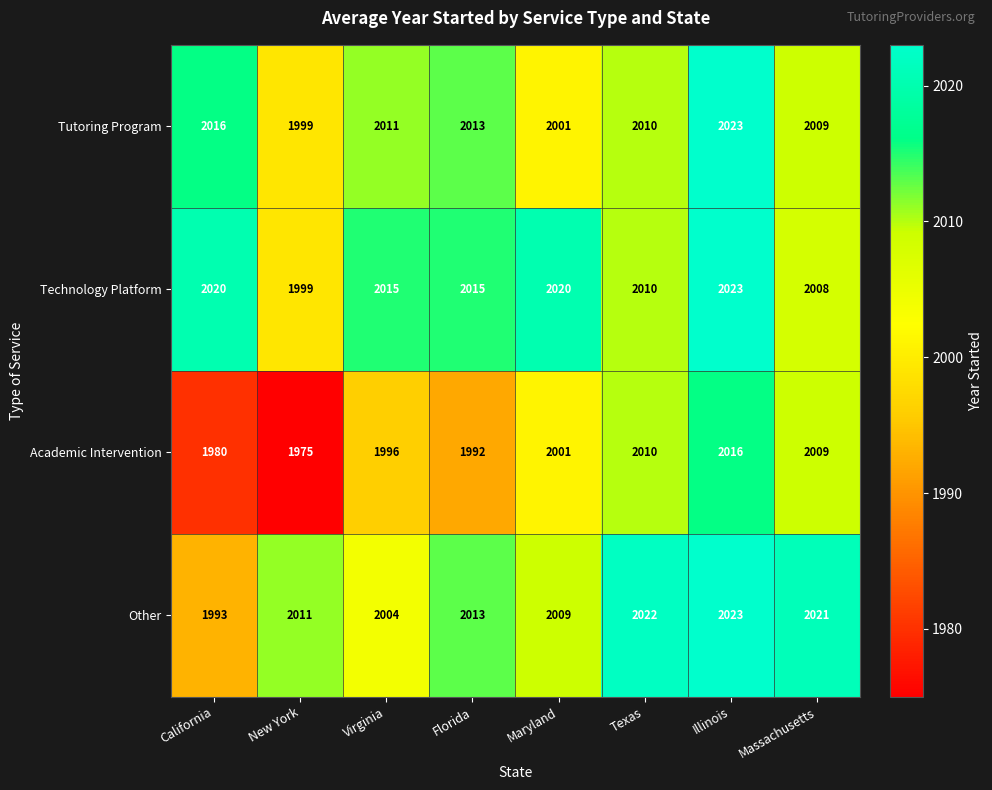

The Tutoring Program series shows 2023 at Illinois. True or false?

True